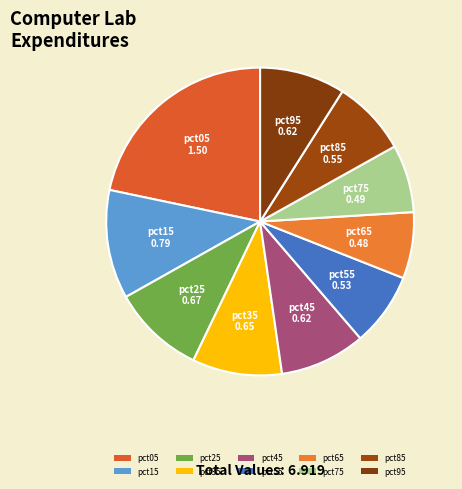

How many slices are in this pie chart?

10